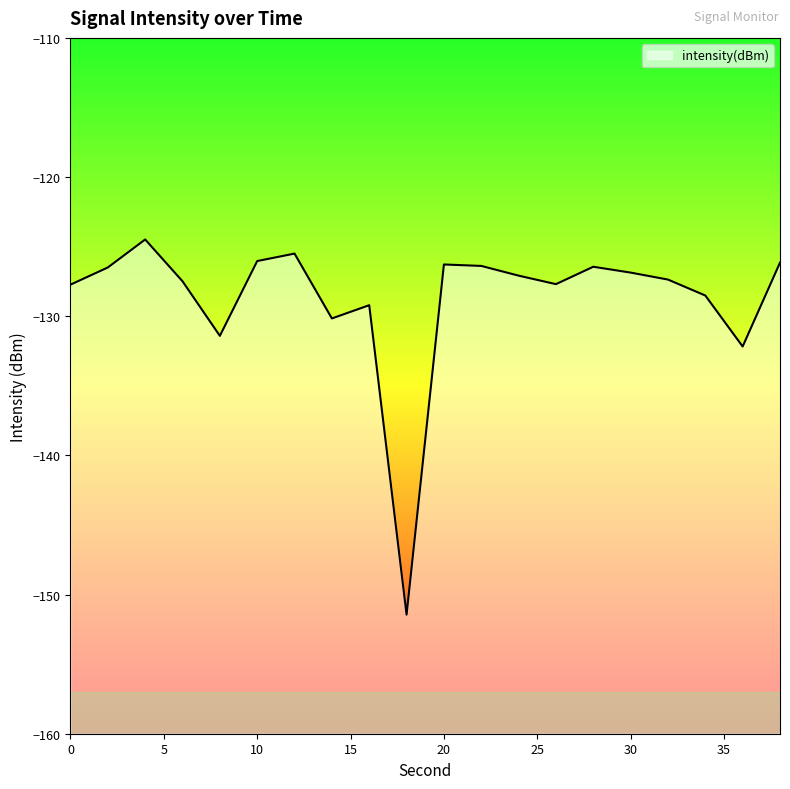

What is the value of the 18th point from the left?

-128.5